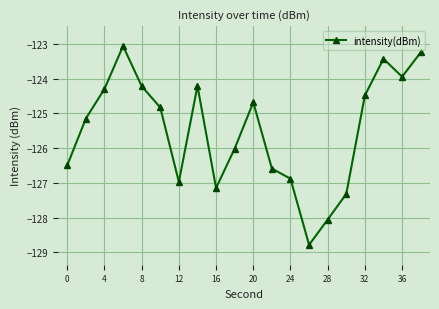

What is the value of the 12th point from the left?

-126.6